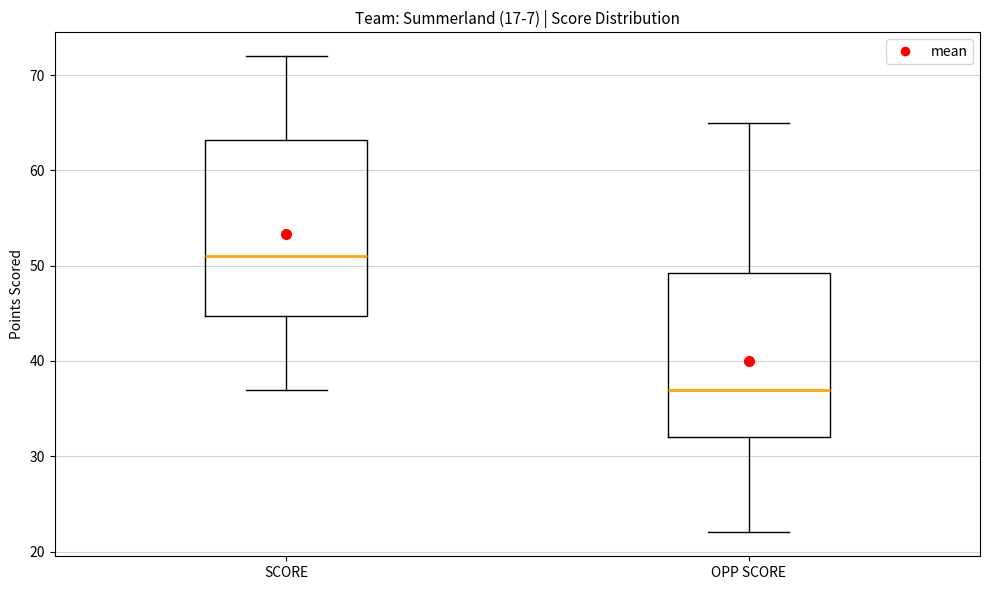

Reading left to right, transcribe this box plot: for each box, give where its median line is, the range the box spans, and where its two whiskers end, as read against the y-axis. The values are not printed on the chart, so give them approximately, as read against the axis.

SCORE: median 51, box 45 to 63, whiskers 37 to 72
OPP SCORE: median 37, box 32 to 49, whiskers 22 to 65